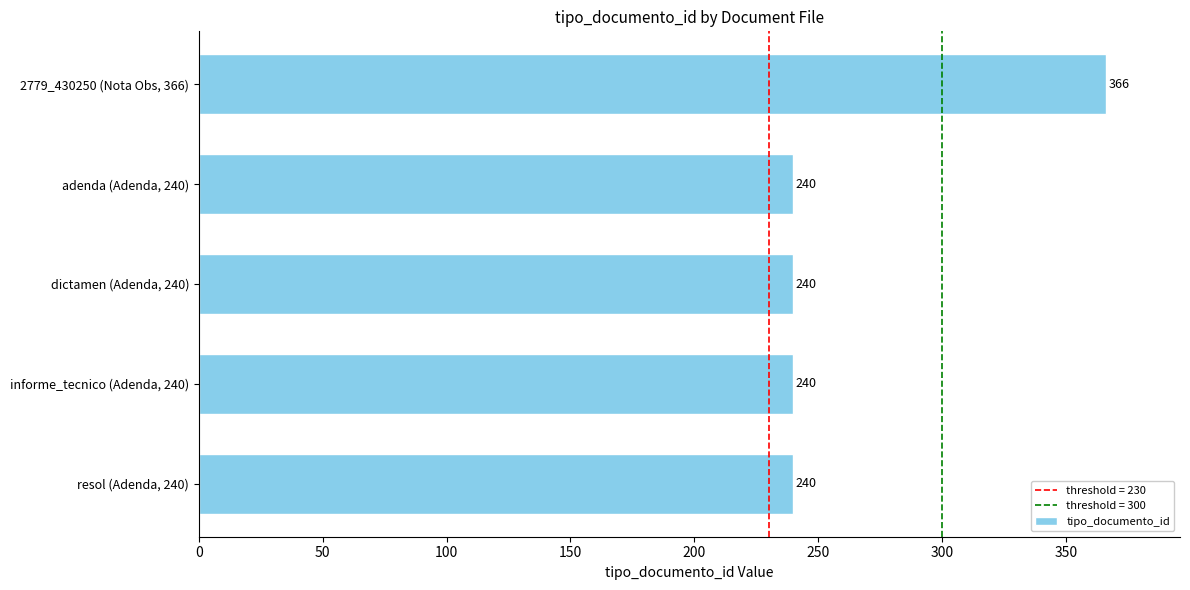

How many distinct data groups are displayed?

1